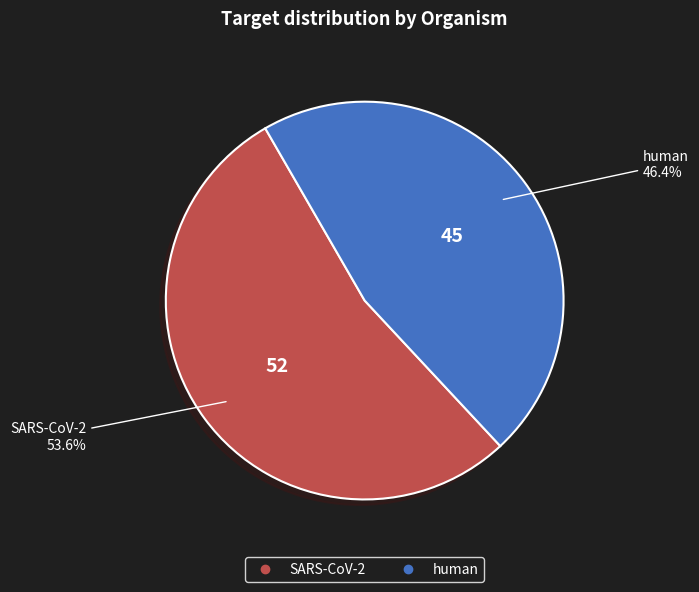

True or false: SARS-CoV-2 accounts for 54% of the total.

True